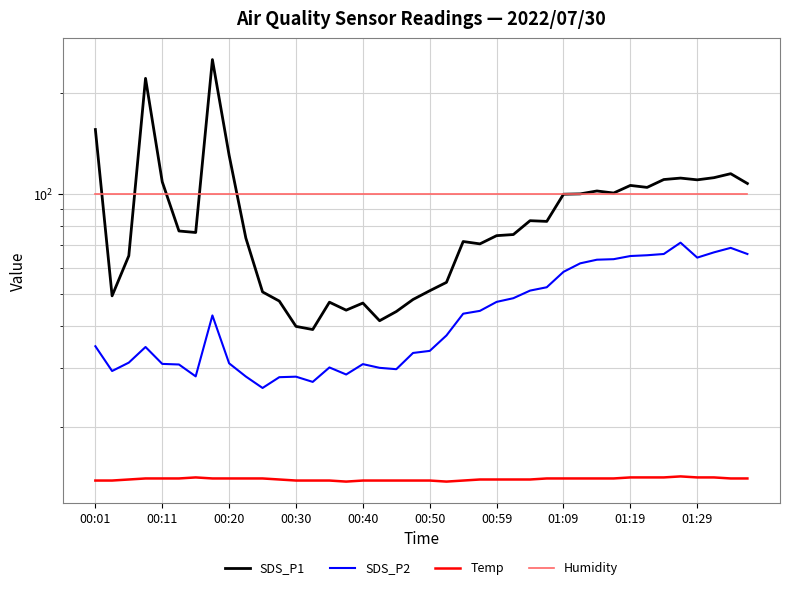

At 21, list the series in order from largest to smallest.

Humidity, SDS_P1, SDS_P2, Temp